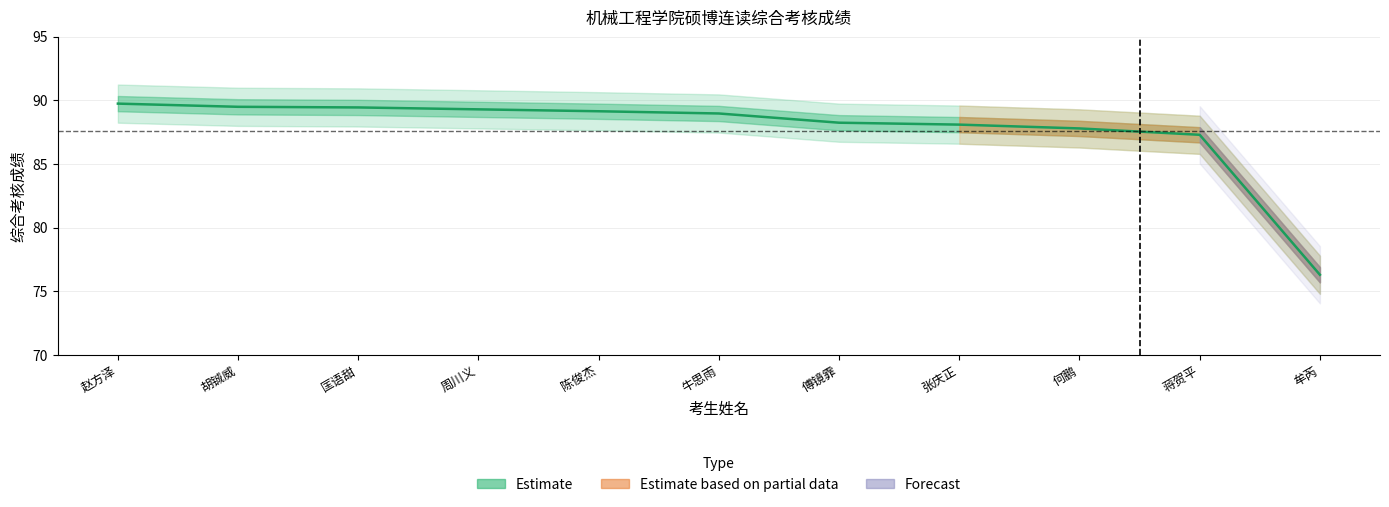

What is the sum of the values at 蒋贺平 and 牛思雨?

176.3